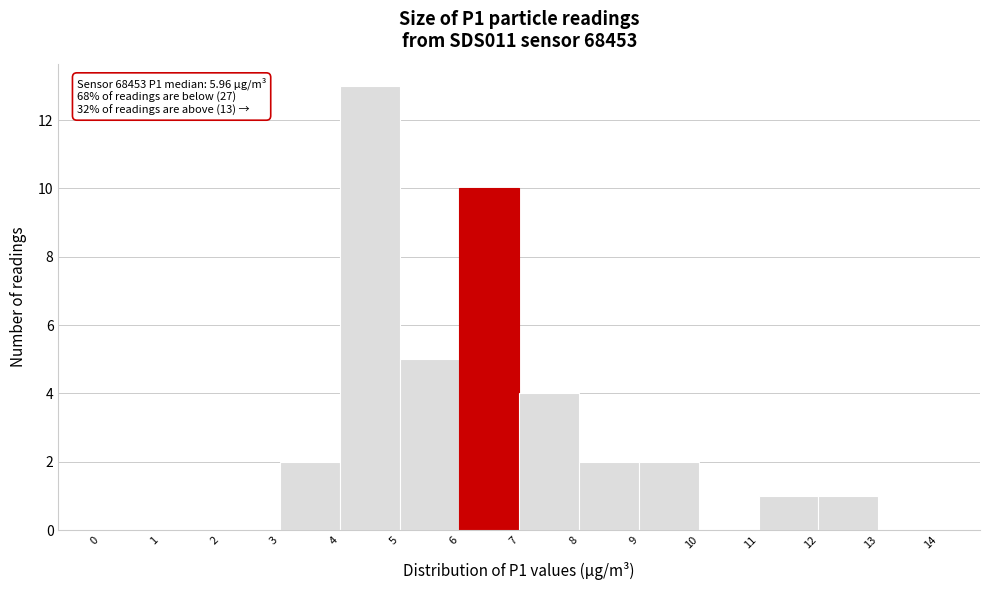

Which range on the x-axis has the tallest bar?

4 to 5